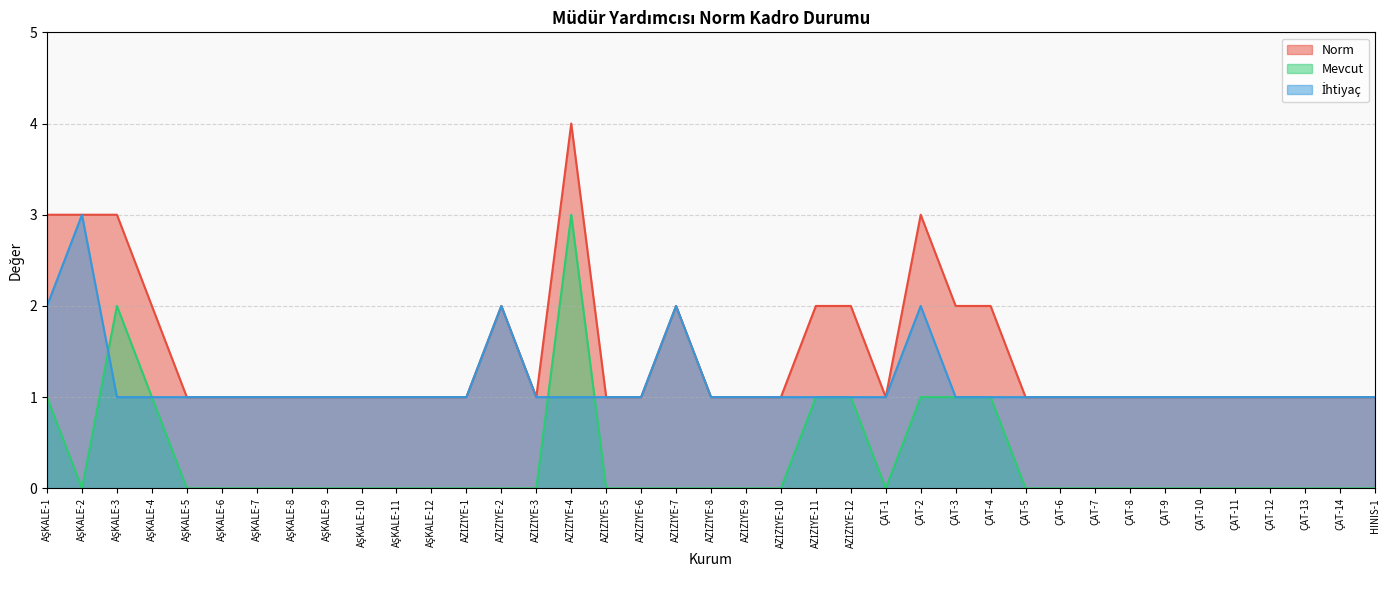

What is the difference between the Mevcut values at AZİZİYE-7 and ÇAT-2?

1